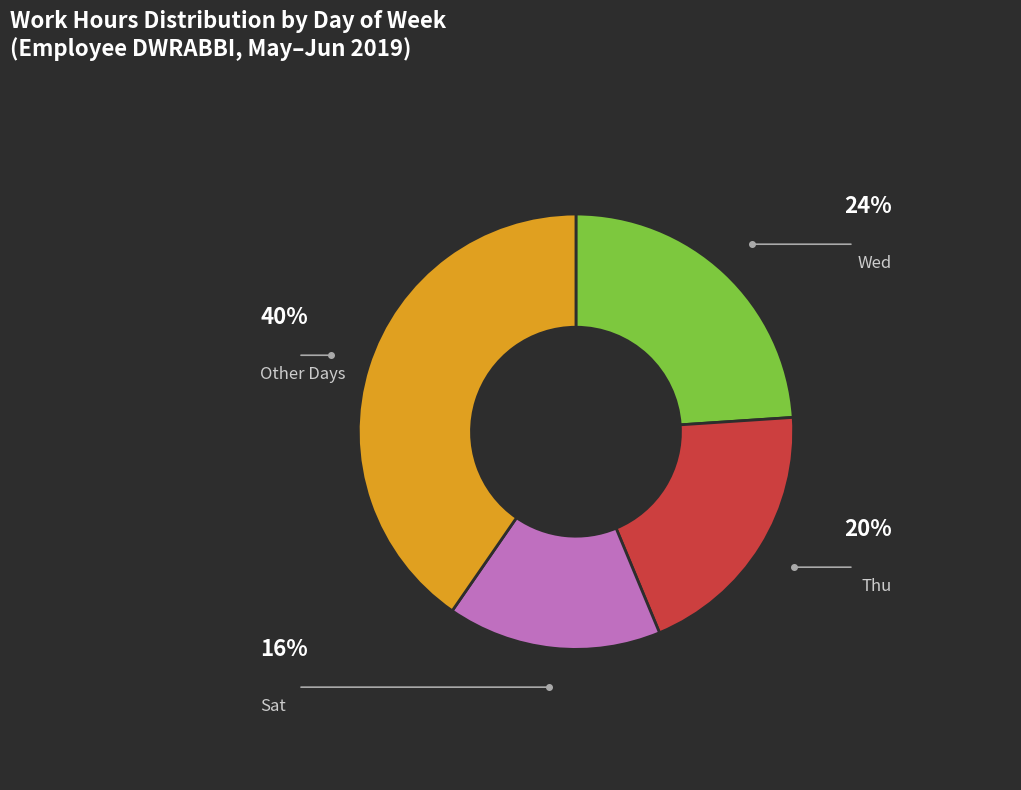

Does any single category account for the majority?

No